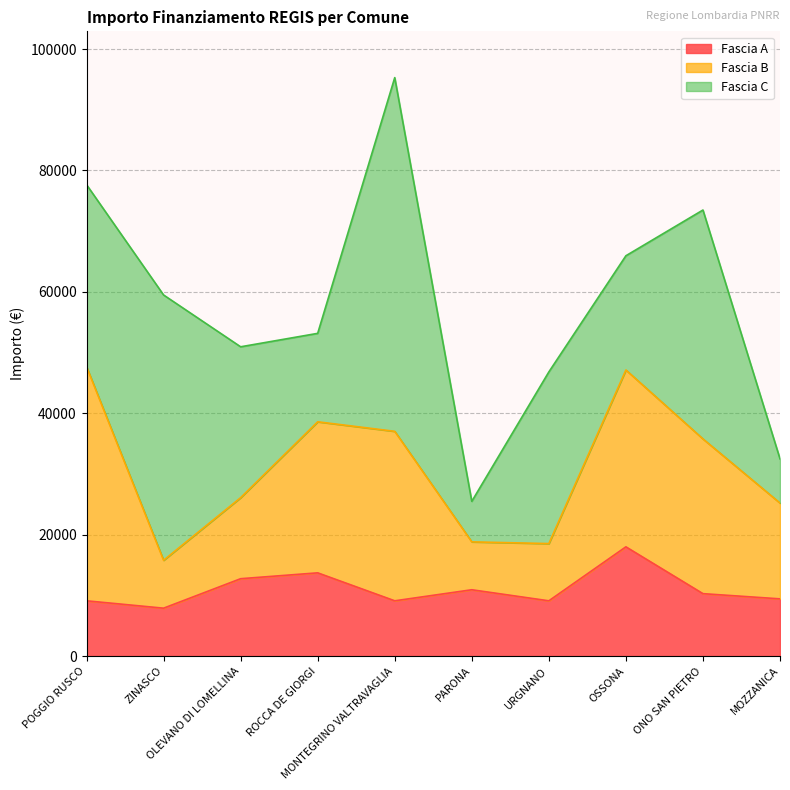

What is the maximum value for Fascia A?

17997